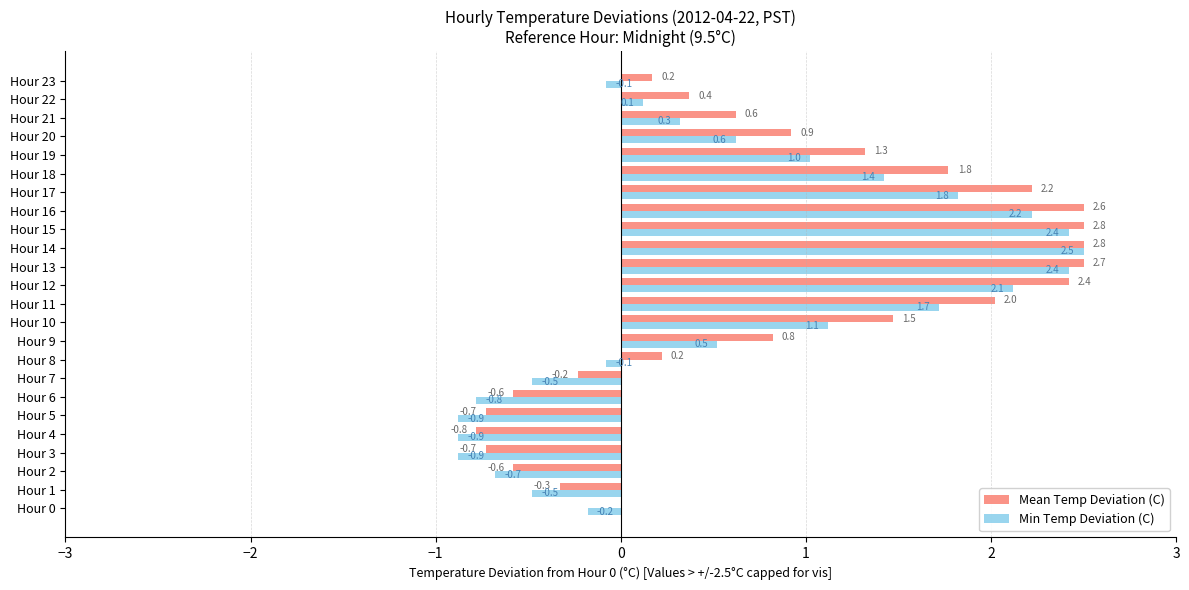

What is the maximum value shown in the chart?

2.5